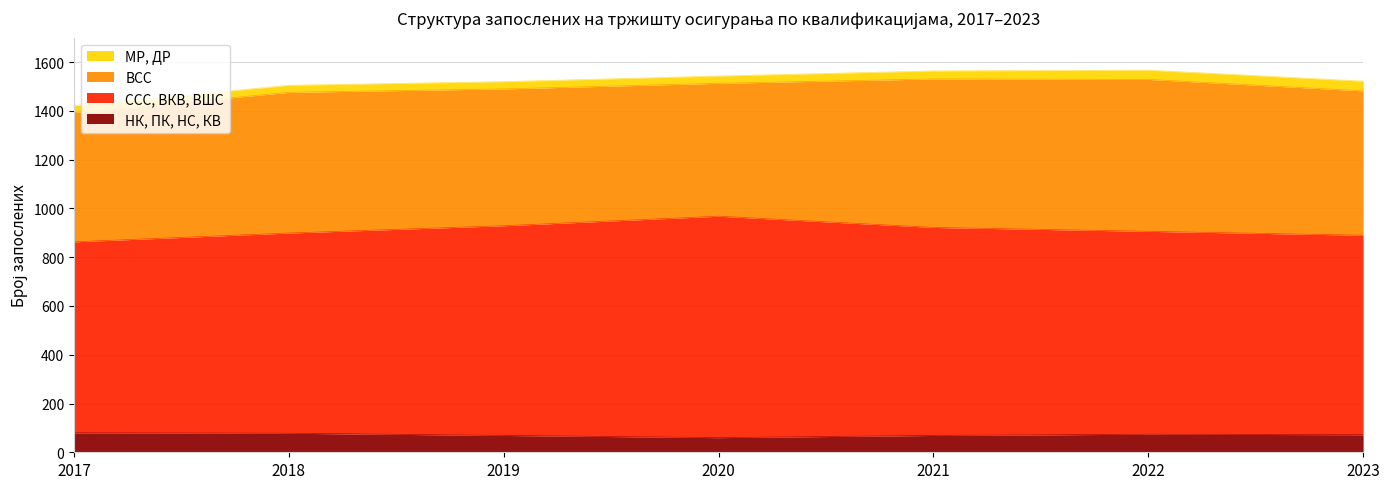

The value of НК, ПК, НС, КВ at 2020 is 60. True or false?

True